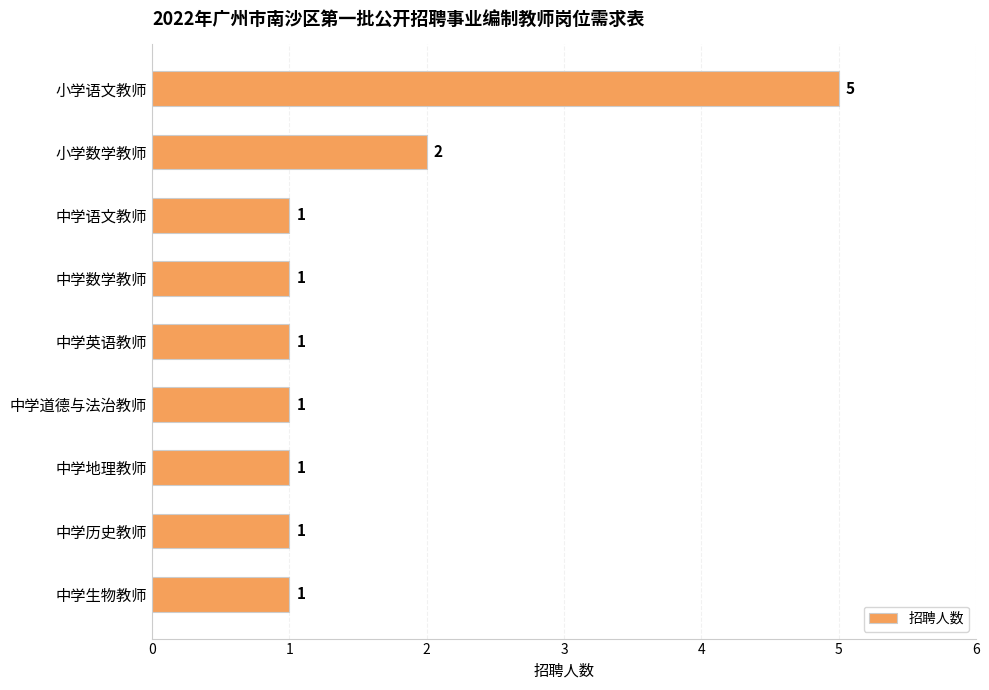

How many bars are there in total?

9